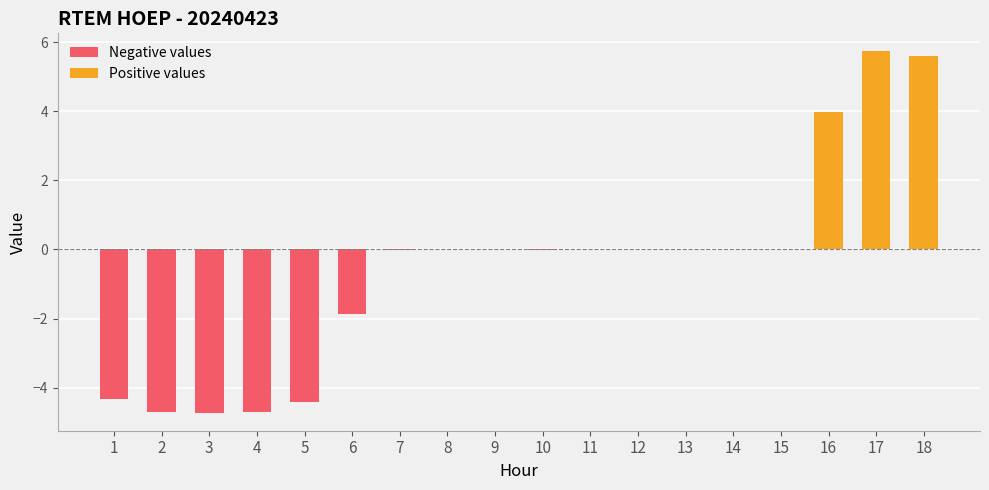

Reading right to left, extract all data points from this chart.

Negative values: 0.0	0.0	0.0	0.0	0.0	0.0	0.0	0.0	-0.0	0.0	0.0	-0.0	-1.9	-4.4	-4.7	-4.7	-4.7	-4.3
Positive values: 5.6	5.7	4.0	0.0	0.0	0.0	0.0	0.0	0.0	0.0	0.0	0.0	0.0	0.0	0.0	0.0	0.0	0.0